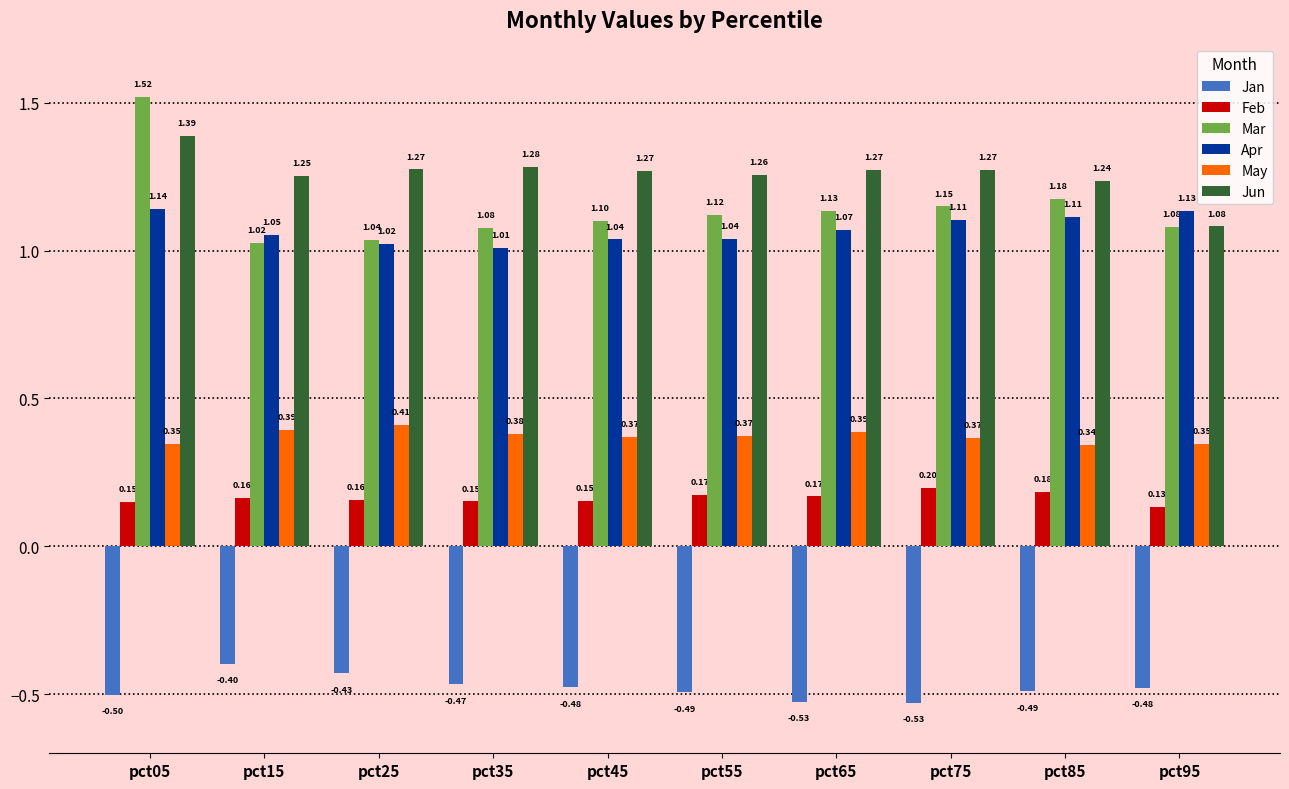

How many groups of bars are there?

10